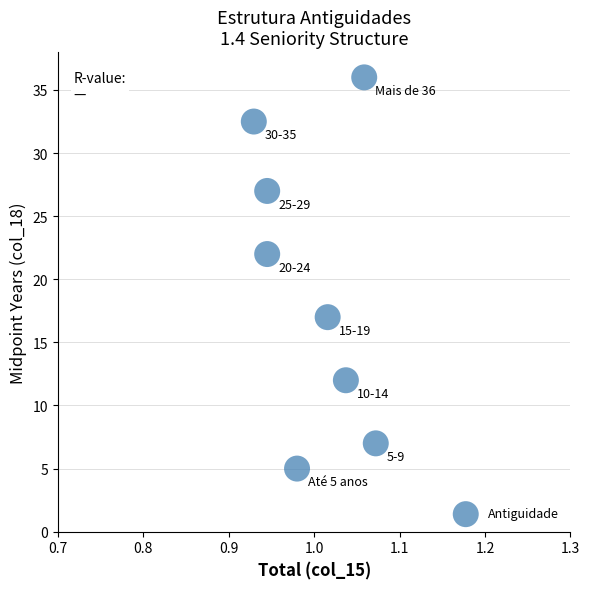

What Y value in the scatter plot is closest to 20?

22.0